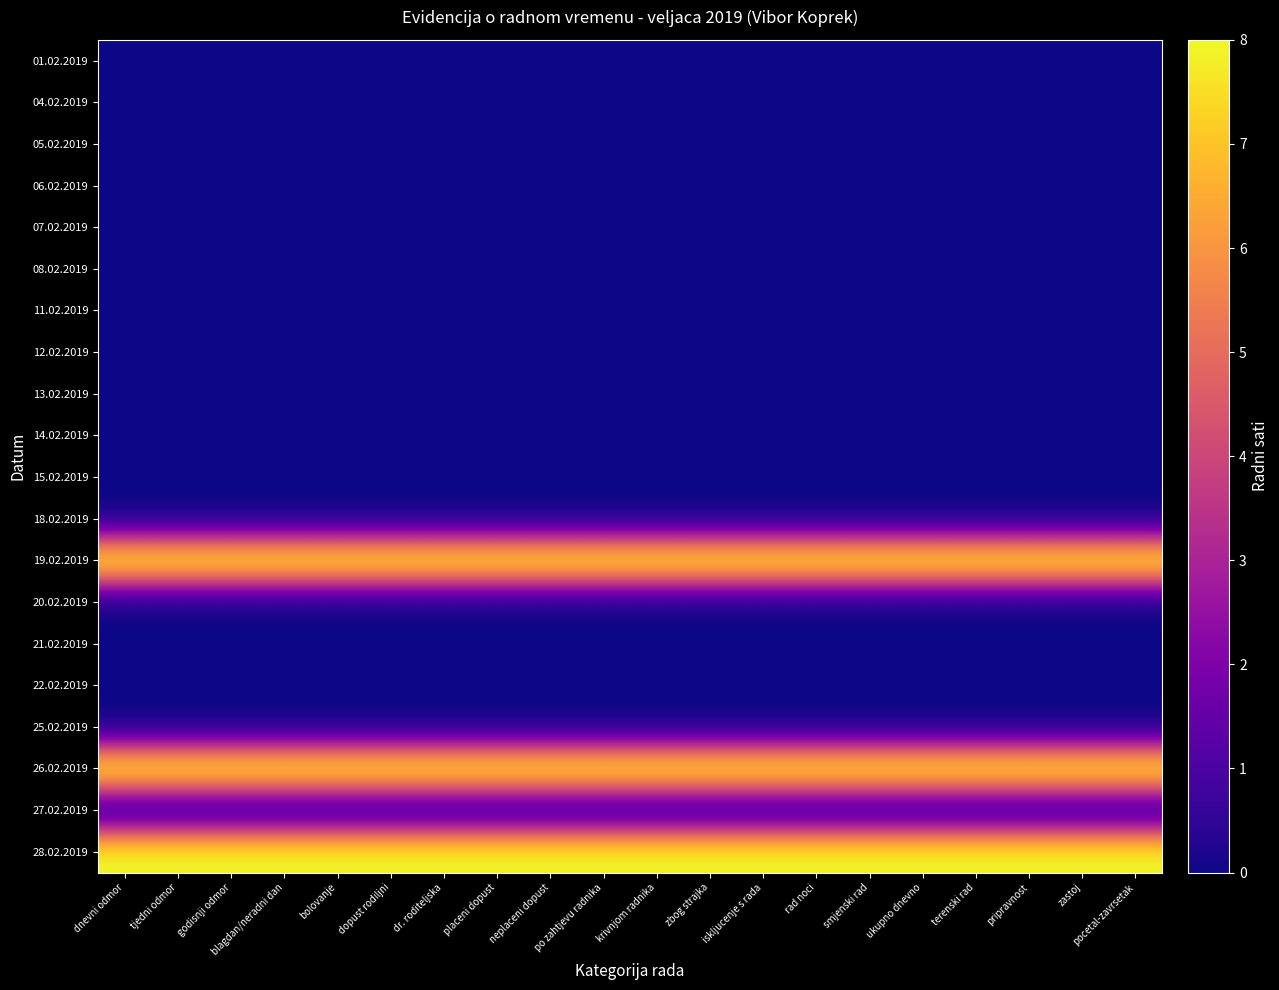

How many data points does each series have?

20